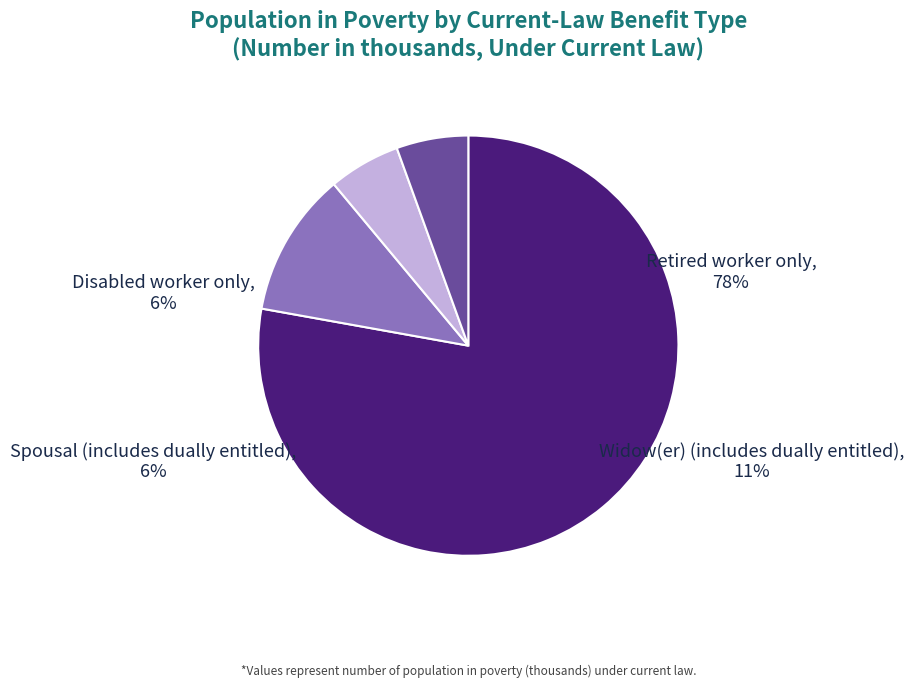

Which has a higher value, Retired worker only or Disabled worker only?

Retired worker only